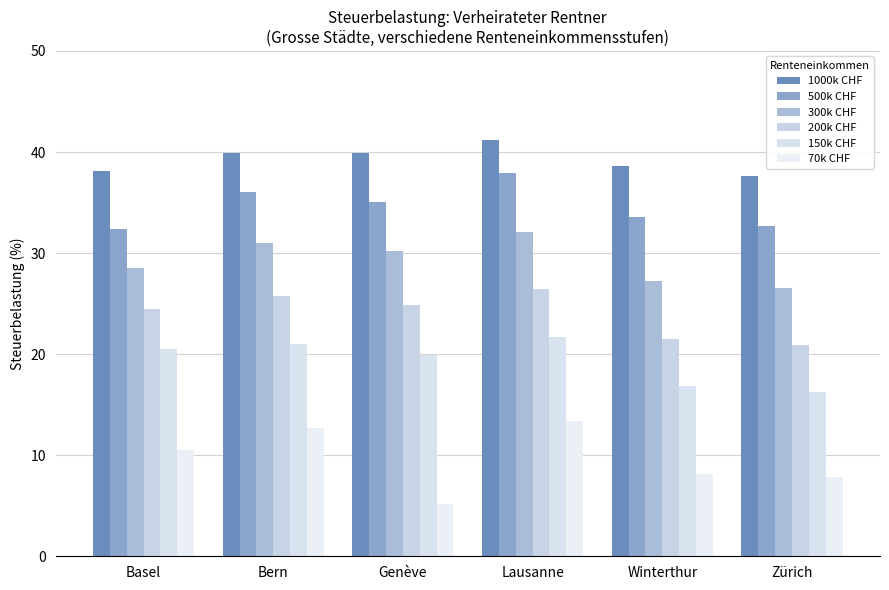

What is the difference between the maximum and minimum values in the 300k CHF series?

5.6